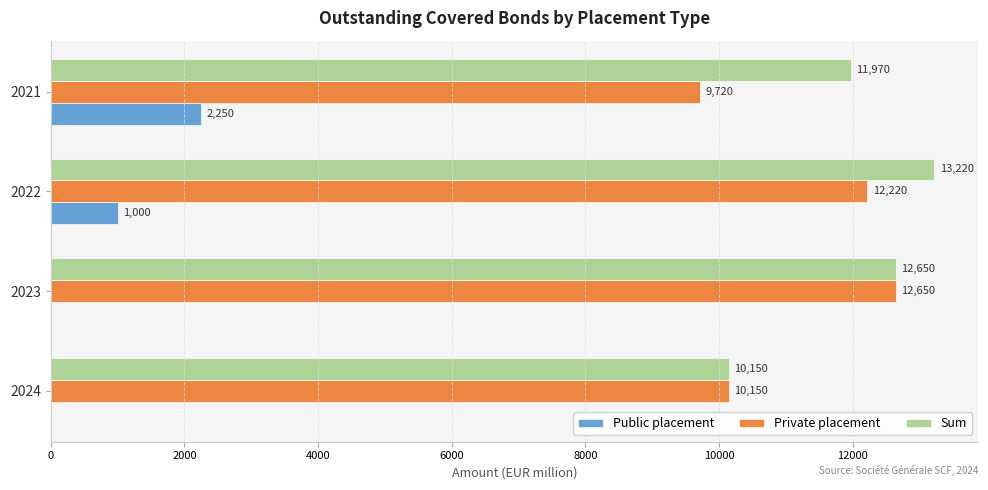

Which label corresponds to the largest value in the chart?

2022